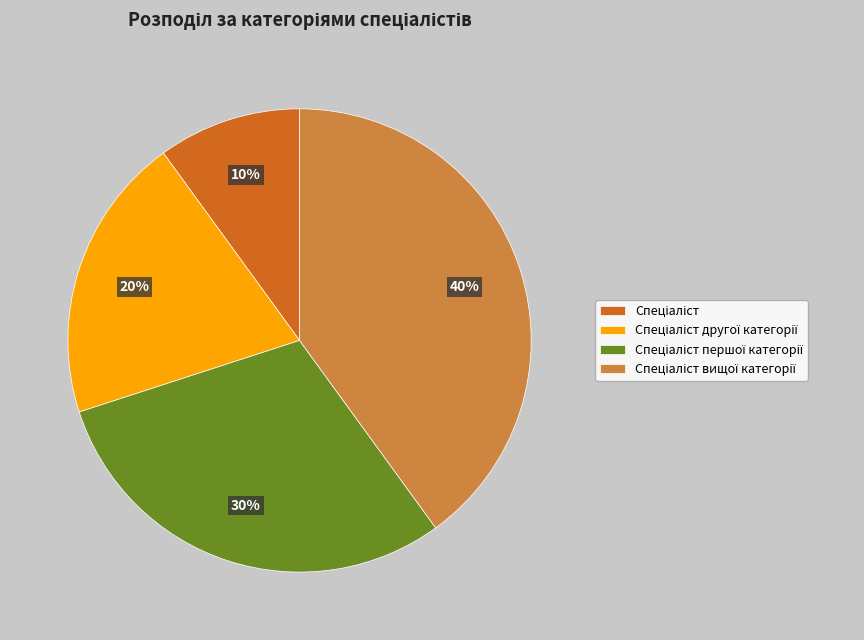

Is there any slice that represents more than half of the pie?

No